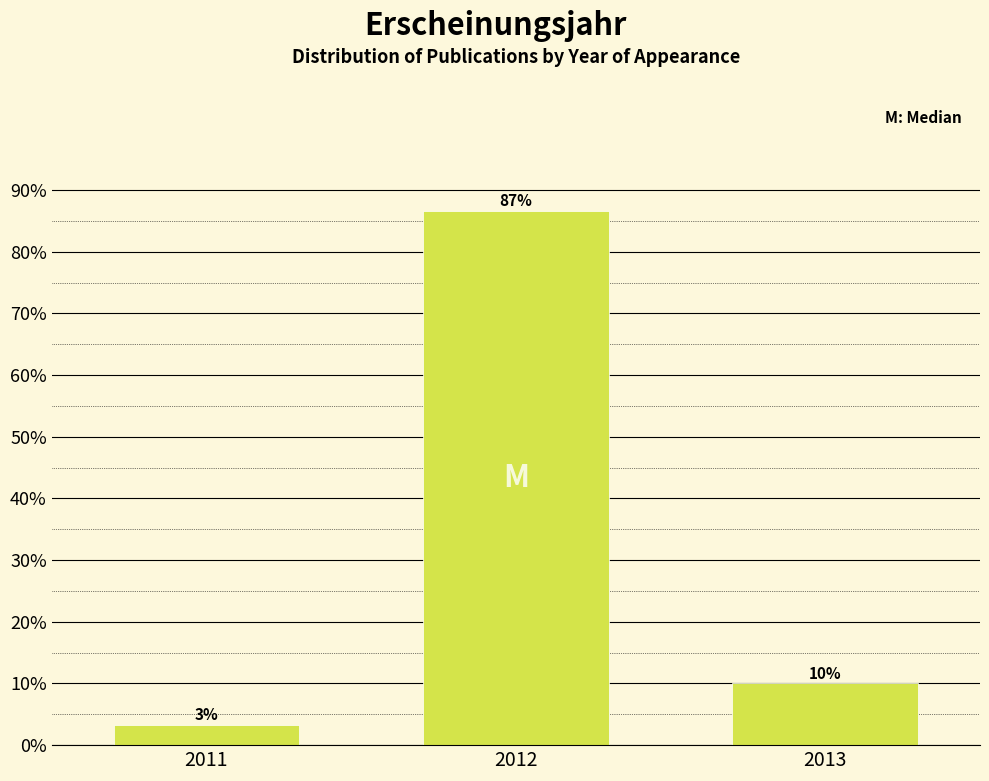

The value at 2012 is 135.6. True or false?

False